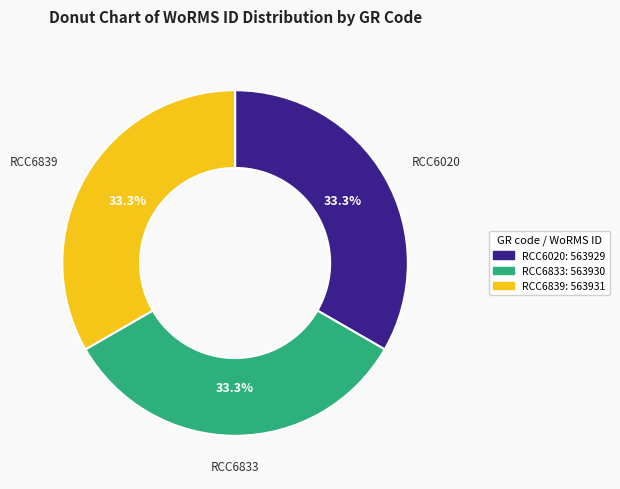

The RCC6833 slice represents 33% of the pie. True or false?

True